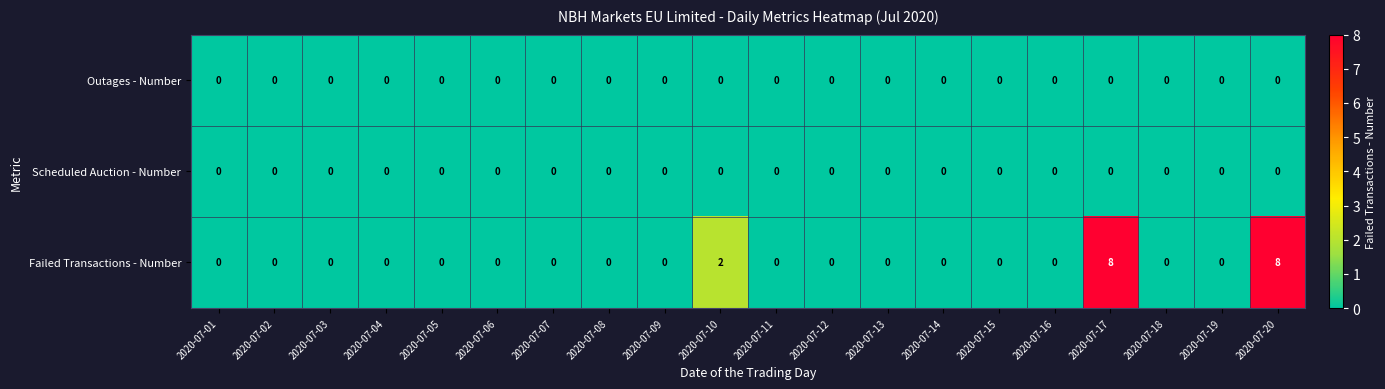

What is the greatest value displayed?

8